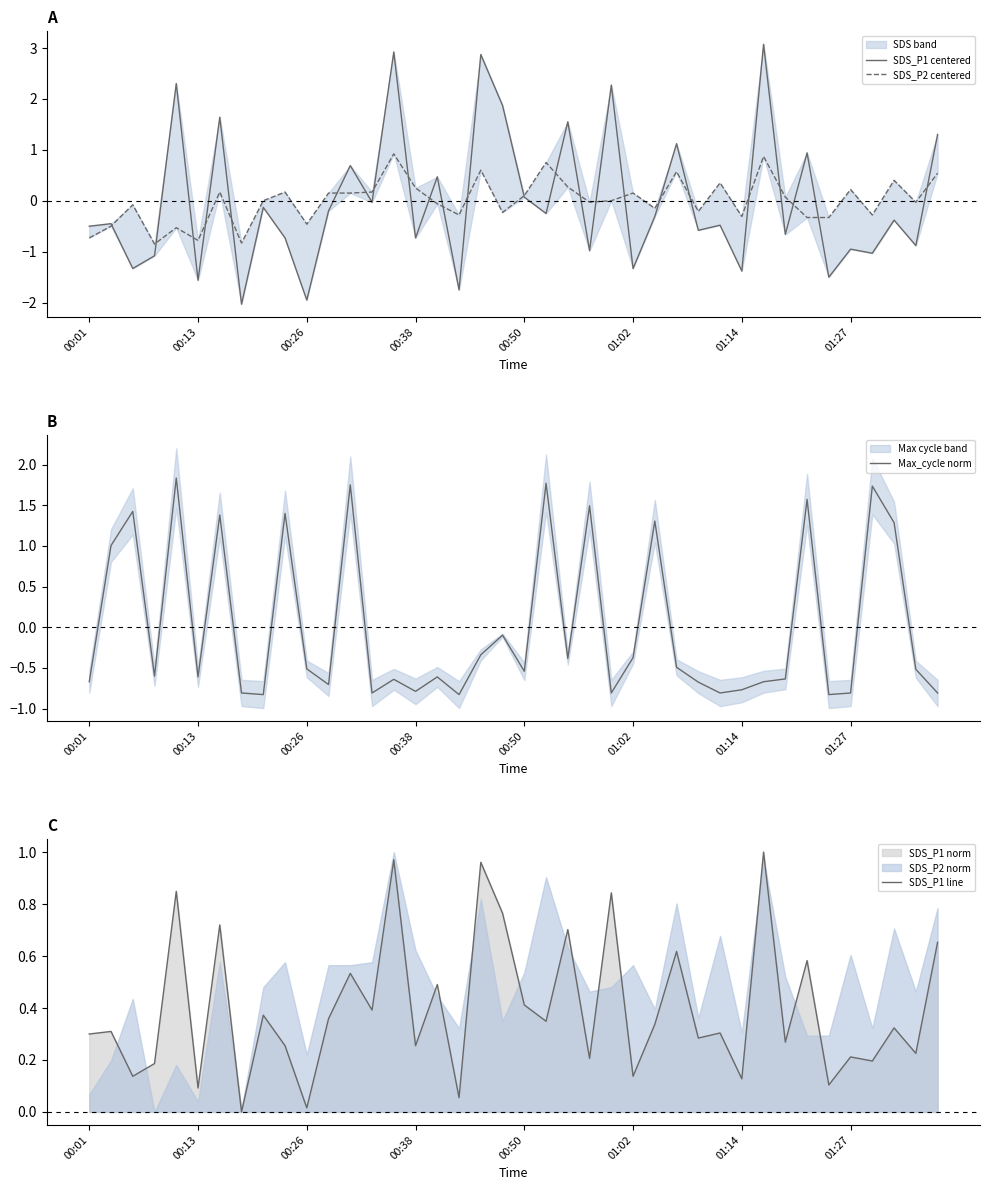

How many series are shown in this chart?

4